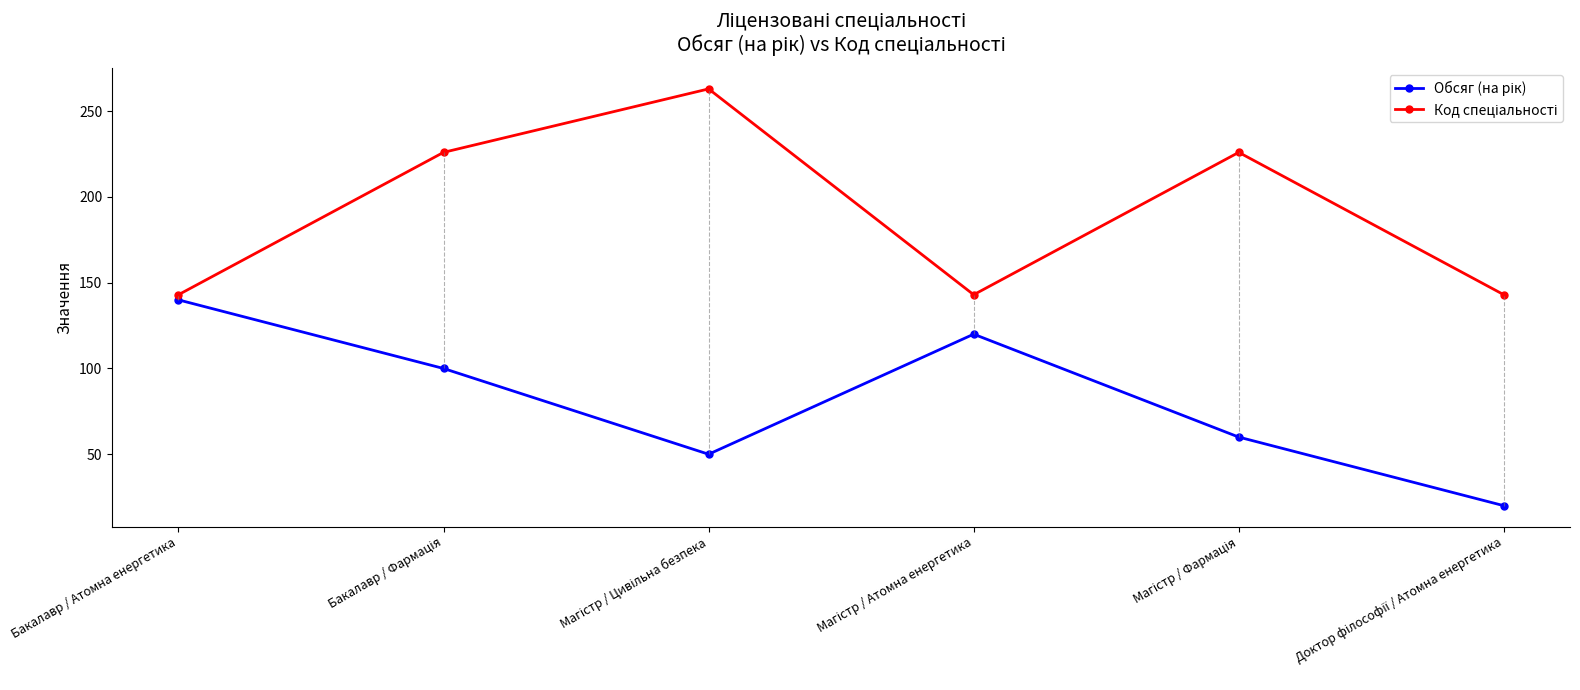

At how many categories does at least one series exceed 212?

3